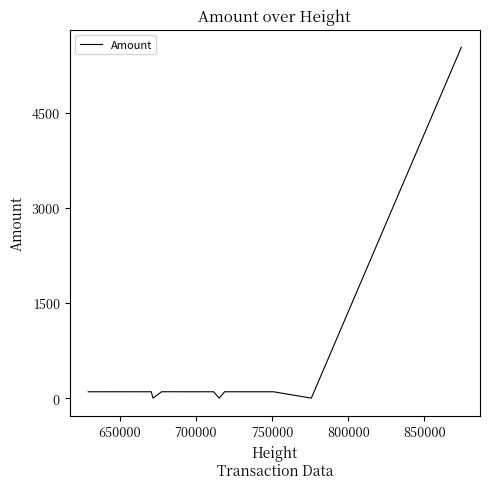

The value at 11 is 162.3. True or false?

False